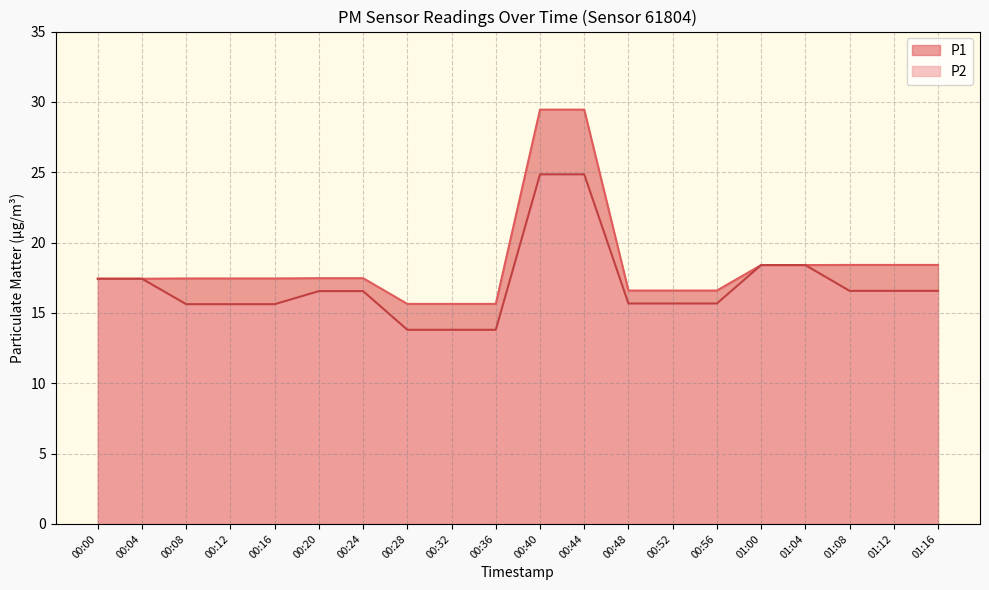

What is the lowest value of the P2 series?

13.8